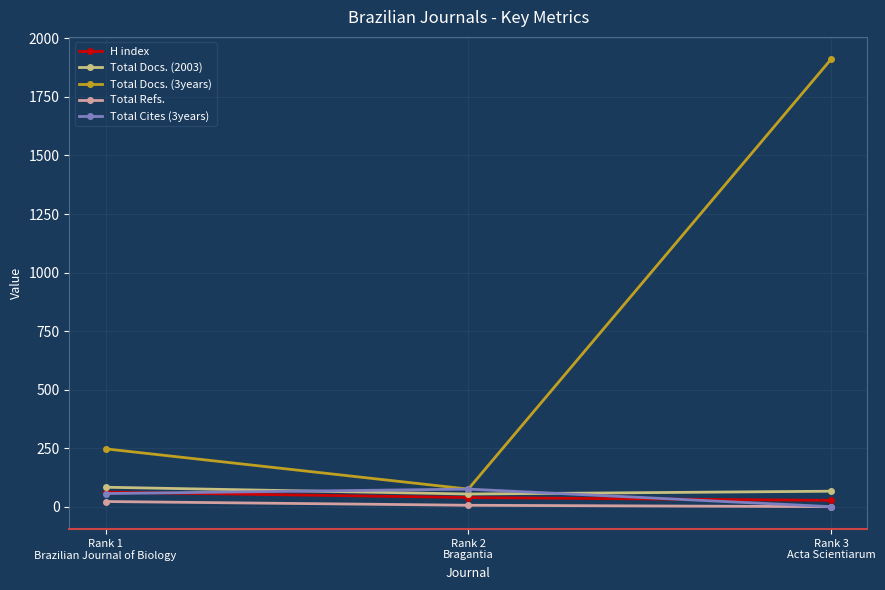

What is the maximum value shown in the chart?

1911